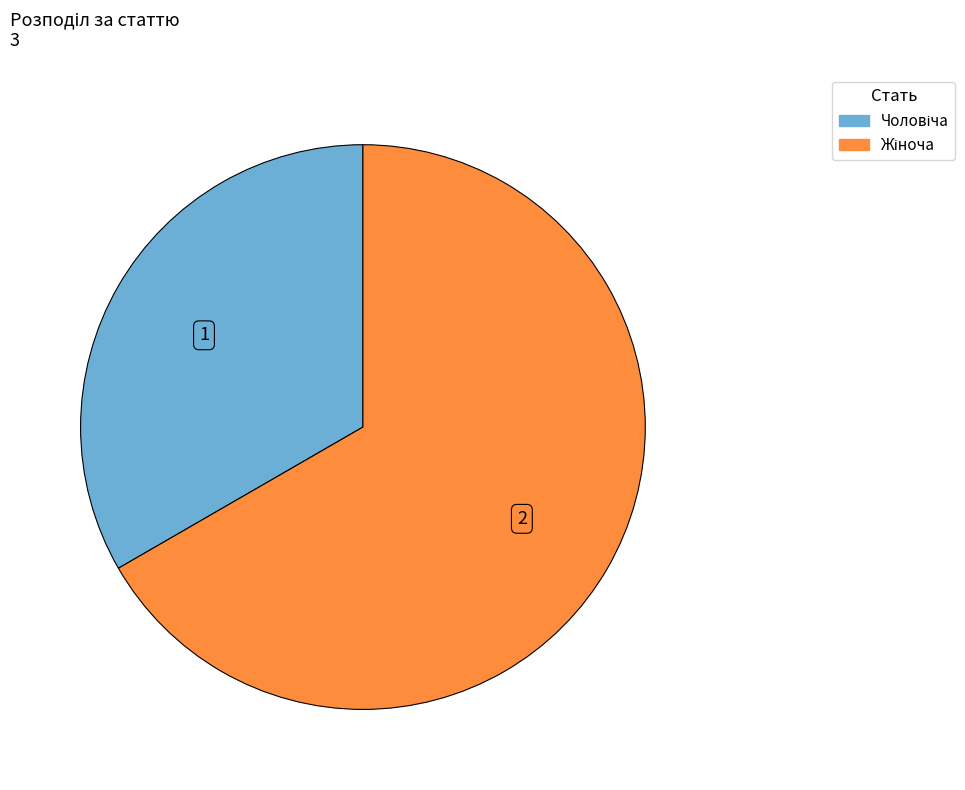

Does any single category account for the majority?

Yes